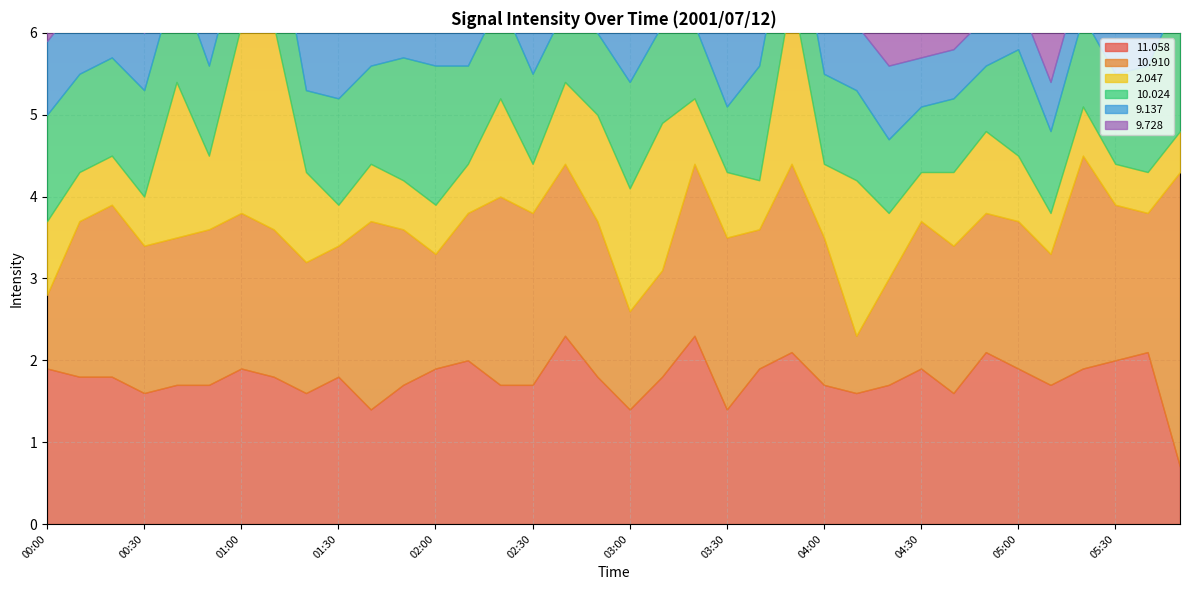

What is the difference between the second highest and second lowest values in the   2.047 series?

1.8